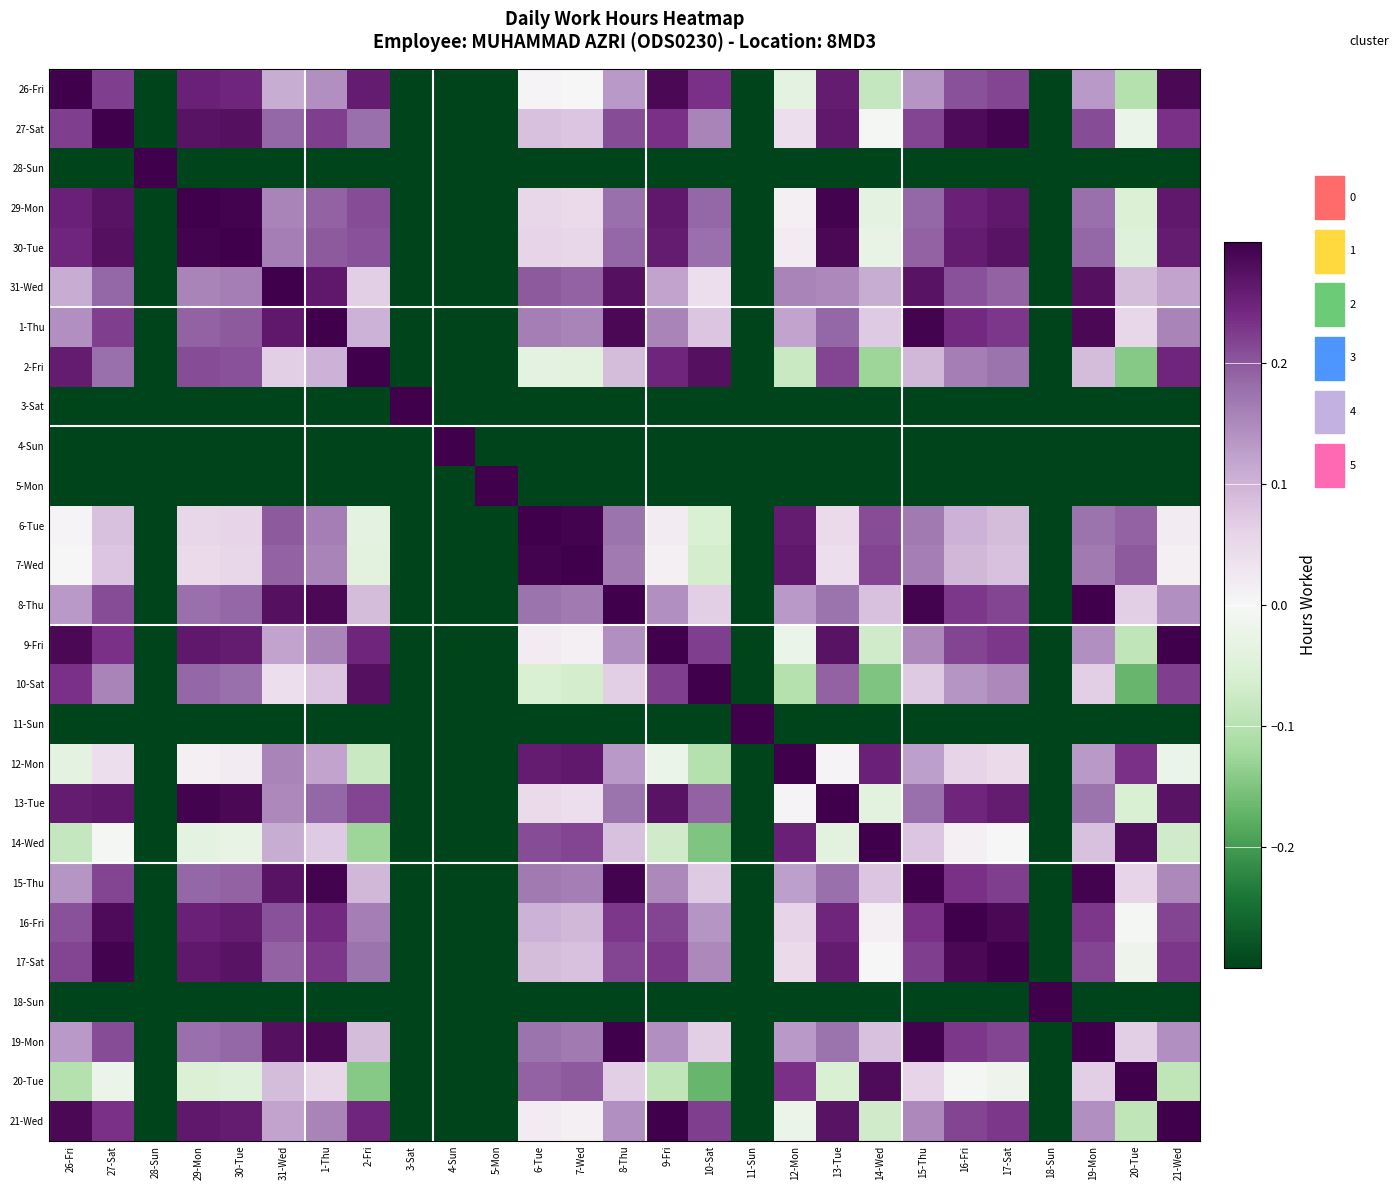

Rank the categories by 7-Wed value from highest to lowest.

7-Wed, 6-Tue, 12-Mon, 14-Wed, 20-Tue, 31-Wed, 8-Thu, 19-Mon, 15-Thu, 1-Thu, 16-Fri, 17-Sat, 27-Sat, 30-Tue, 29-Mon, 13-Tue, 9-Fri, 21-Wed, 26-Fri, 2-Fri, 10-Sat, 28-Sun, 3-Sat, 4-Sun, 5-Mon, 11-Sun, 18-Sun